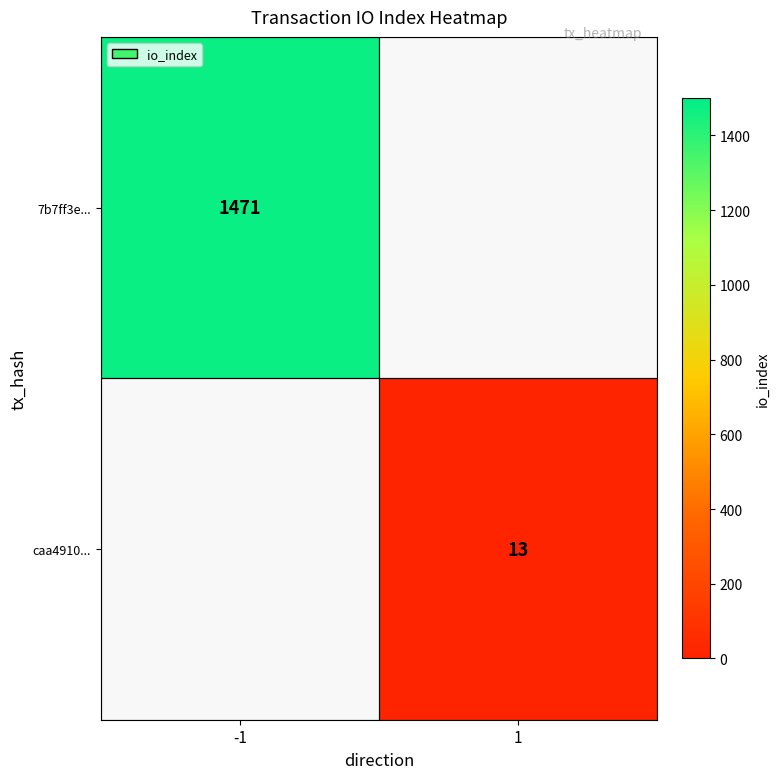

Is it true that caa4910... equals 7 at 1?

False